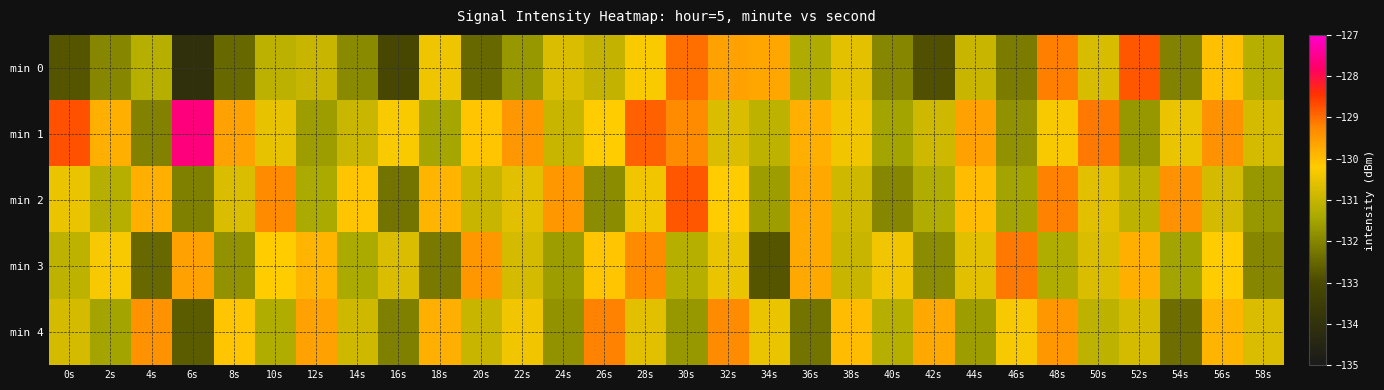

Which category has the lowest value across all series?

6s